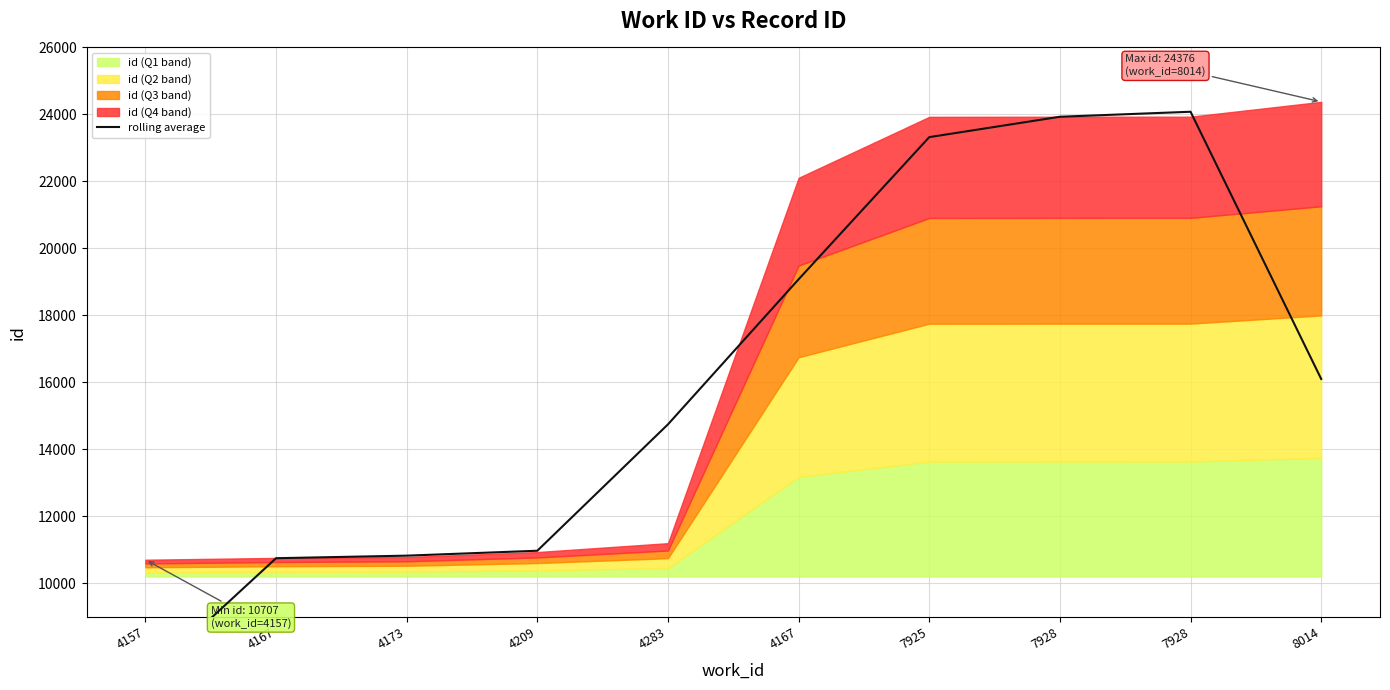

How many points are higher than both their immediate neighbors (excluding endpoints)?

1